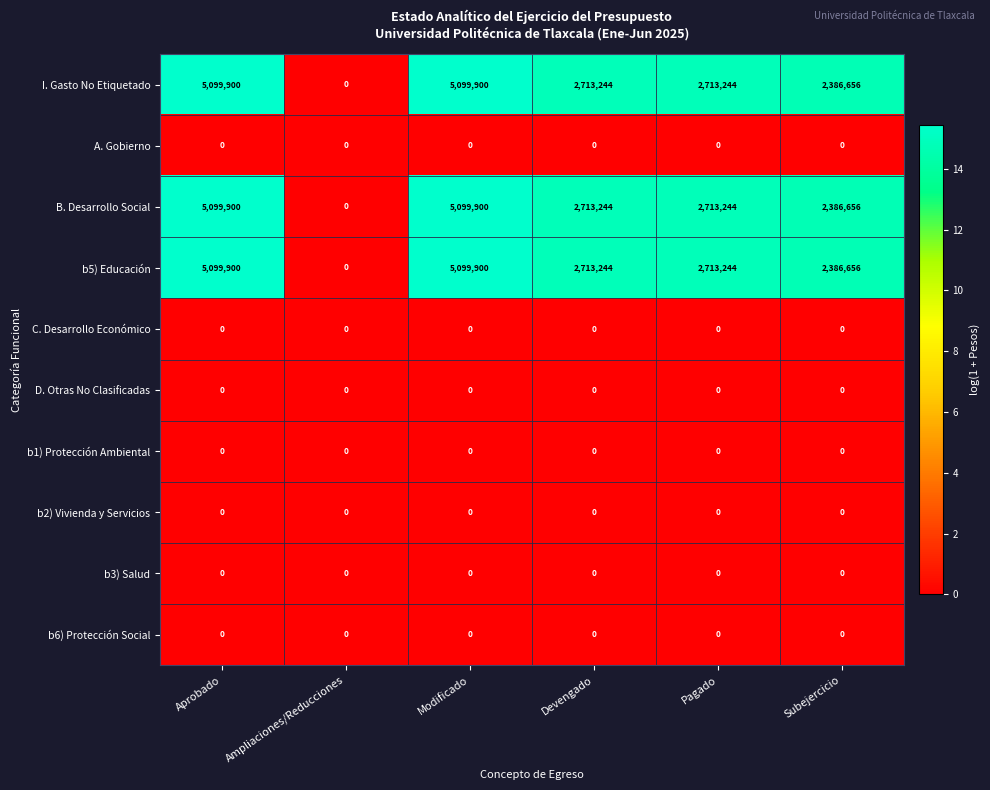

What value does the b5) Educación series have at Pagado, to the nearest 50?

2713250